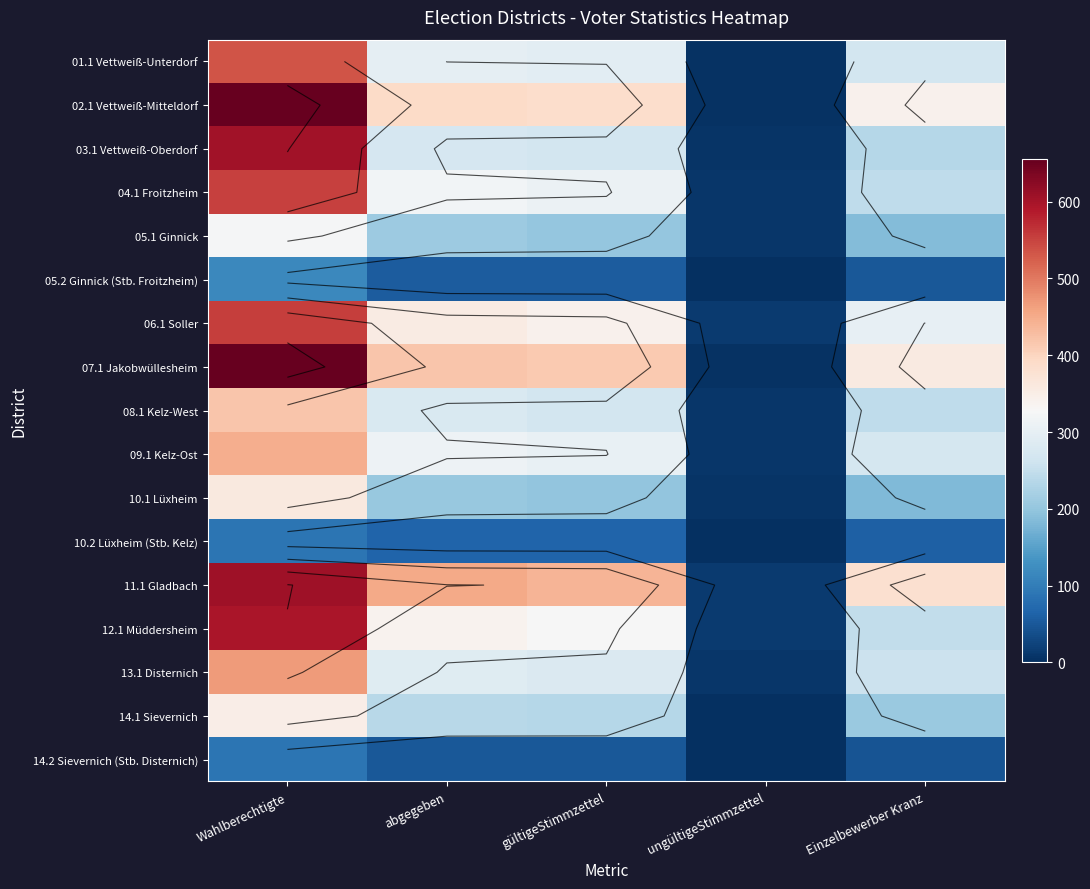

At how many categories does at least one series exceed 226?

4